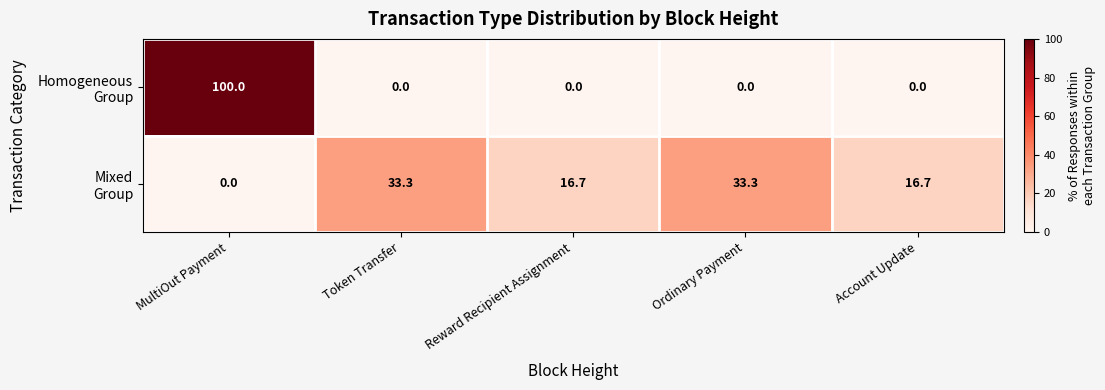

What is the total value across all series at MultiOut Payment?

100.0